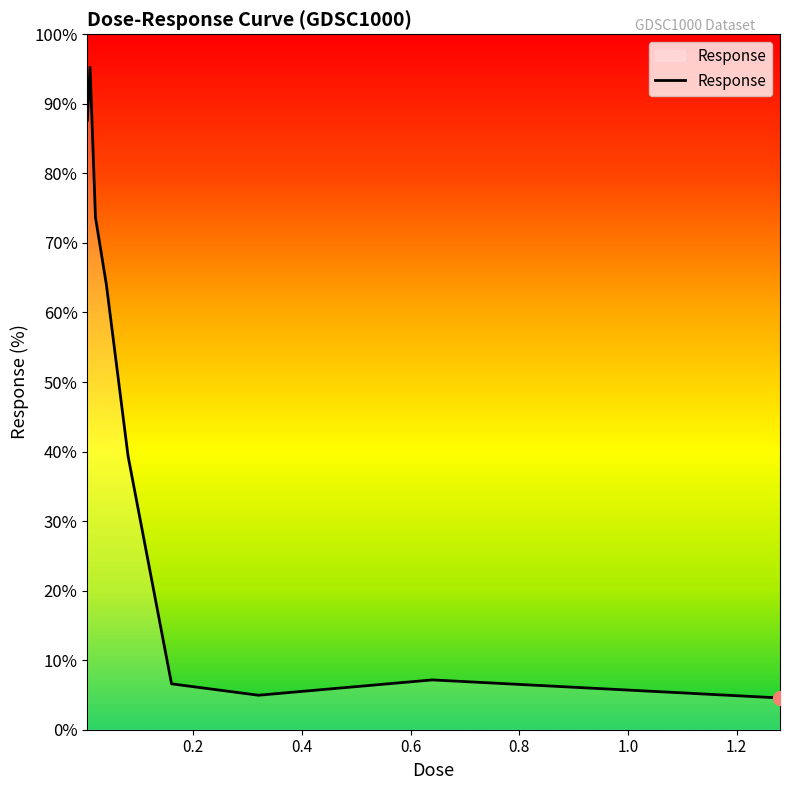

What is the maximum value shown in the chart?

95.3